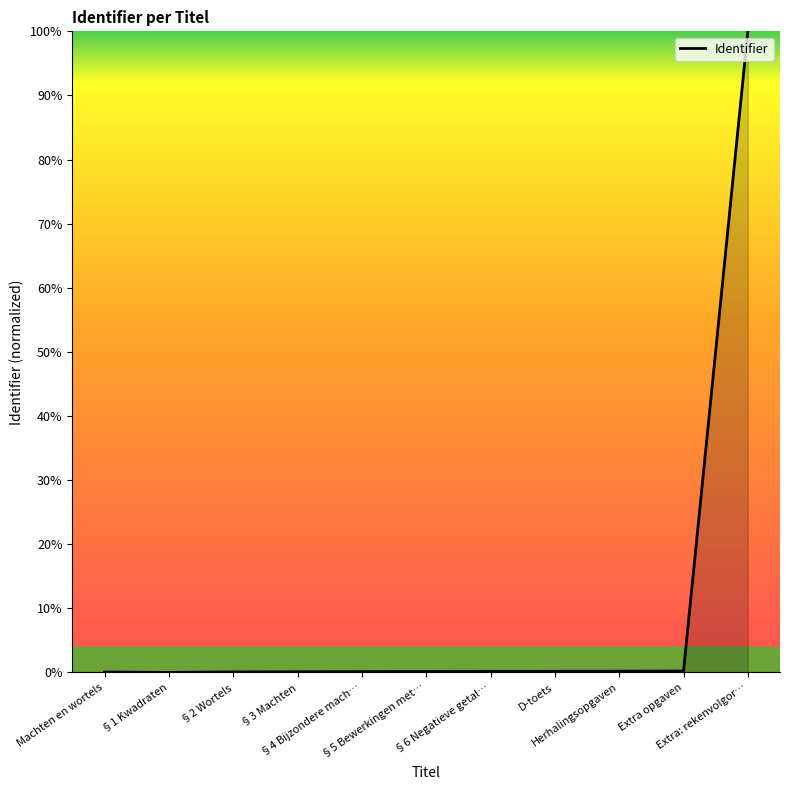

What is the difference between the maximum and minimum values?

100.0